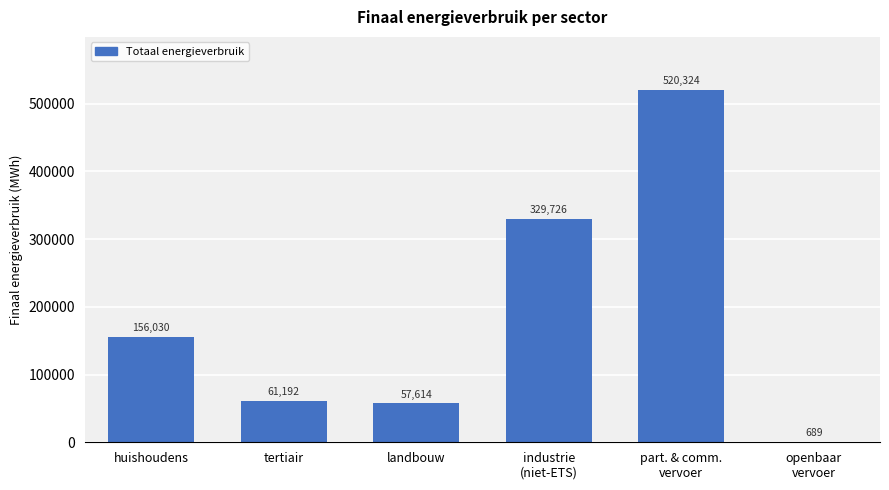

What is the maximum value shown in the chart?

520324.5